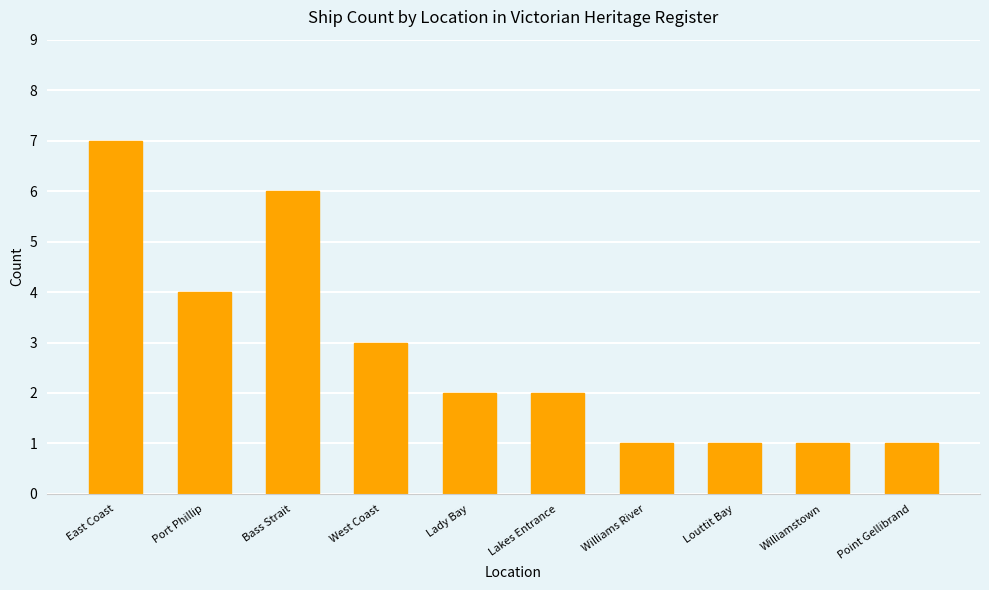

Reading left to right, list all the values displayed in this chart.

7	4	6	3	2	2	1	1	1	1